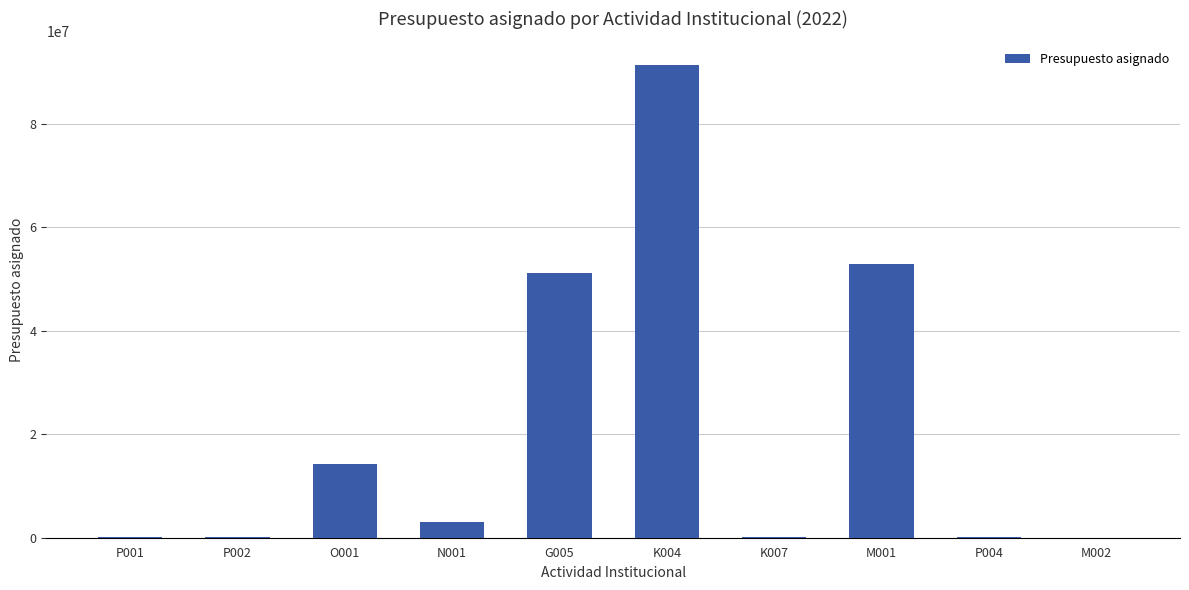

What is the ratio of the value at K004 to the value at M002?

18286.0